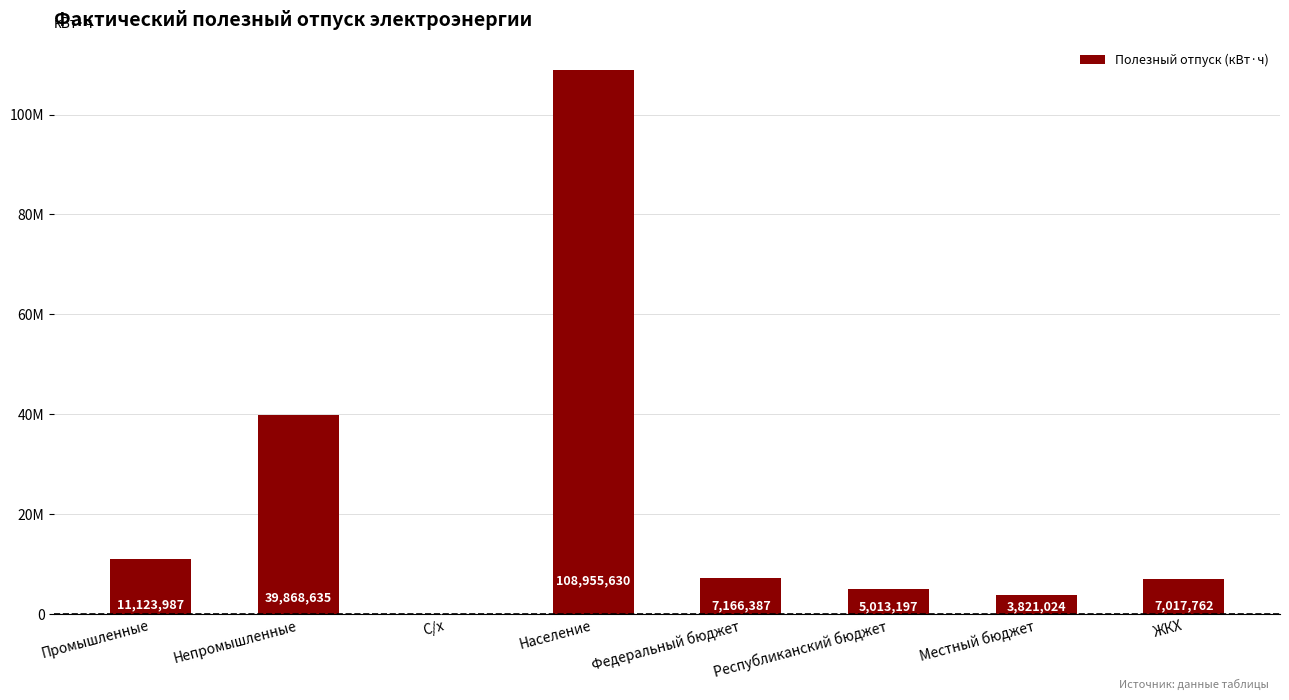

What is the difference between the values at С/х and Республиканский бюджет?

4923545